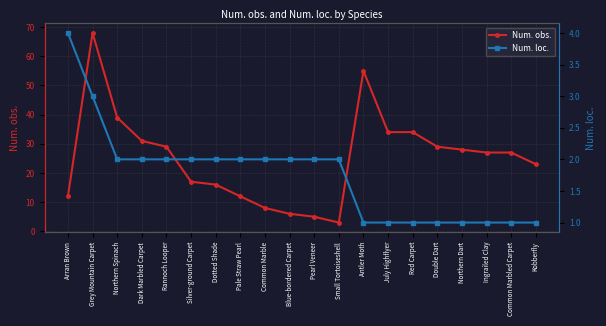

In Num. obs., how many points are lower than both neighbors (excluding endpoints)?

1